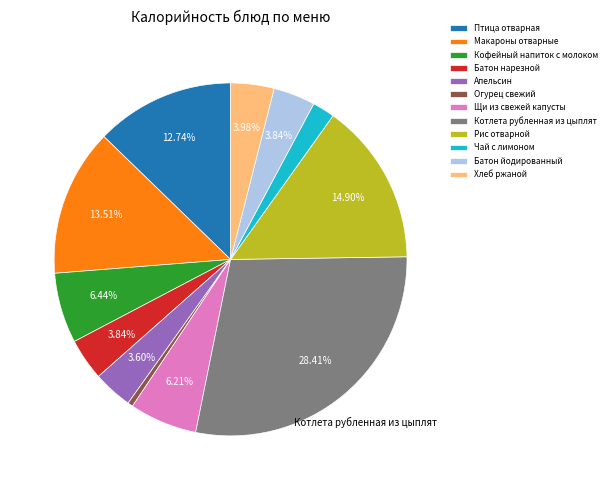

What percentage is the Батон нарезной slice, to the nearest percent?

4%